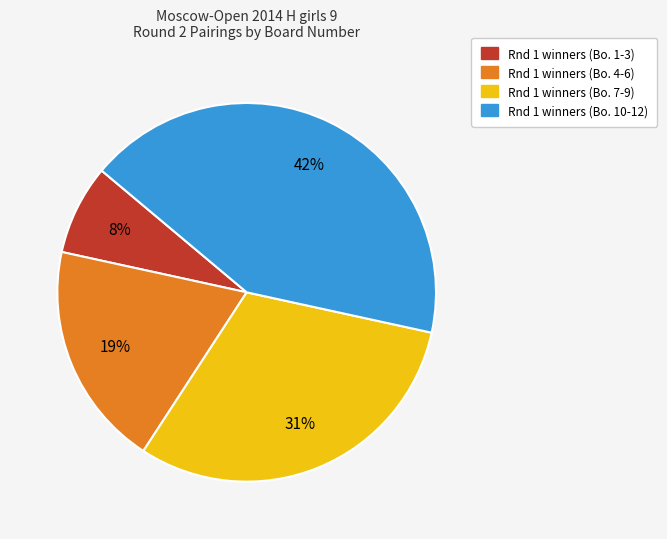

To the nearest percent, what is the average slice percentage?

25%